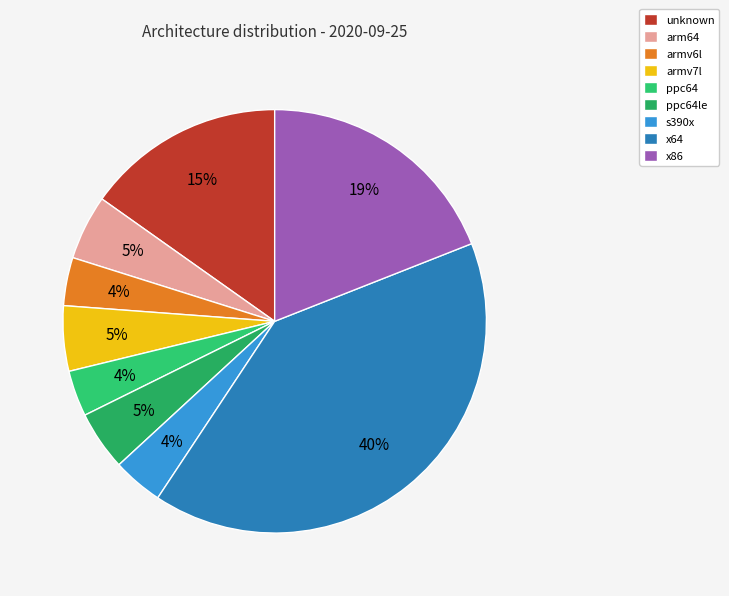

Count the number of slices in the pie.

9